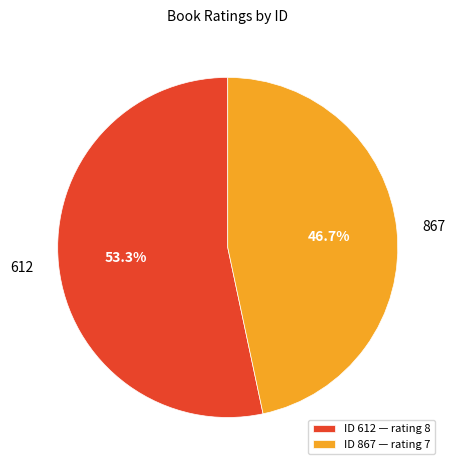

Which slice is the smallest?

ID 867 — rating 7